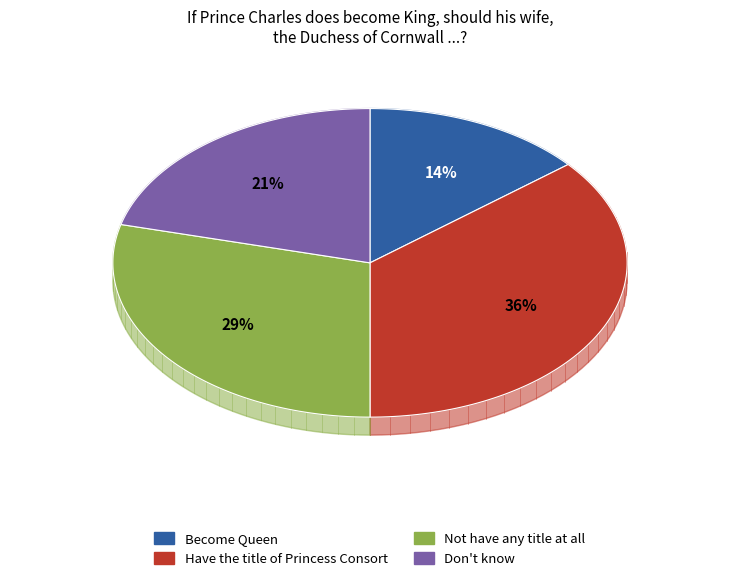

How many segments does this pie chart have?

4